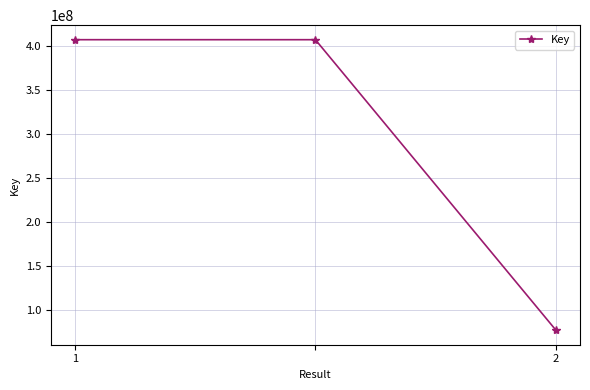

What is the average value?

297127874